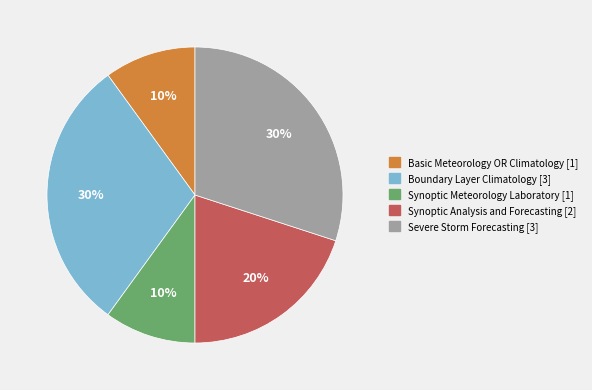

Is Basic Meteorology OR Climatology the majority of the pie?

No